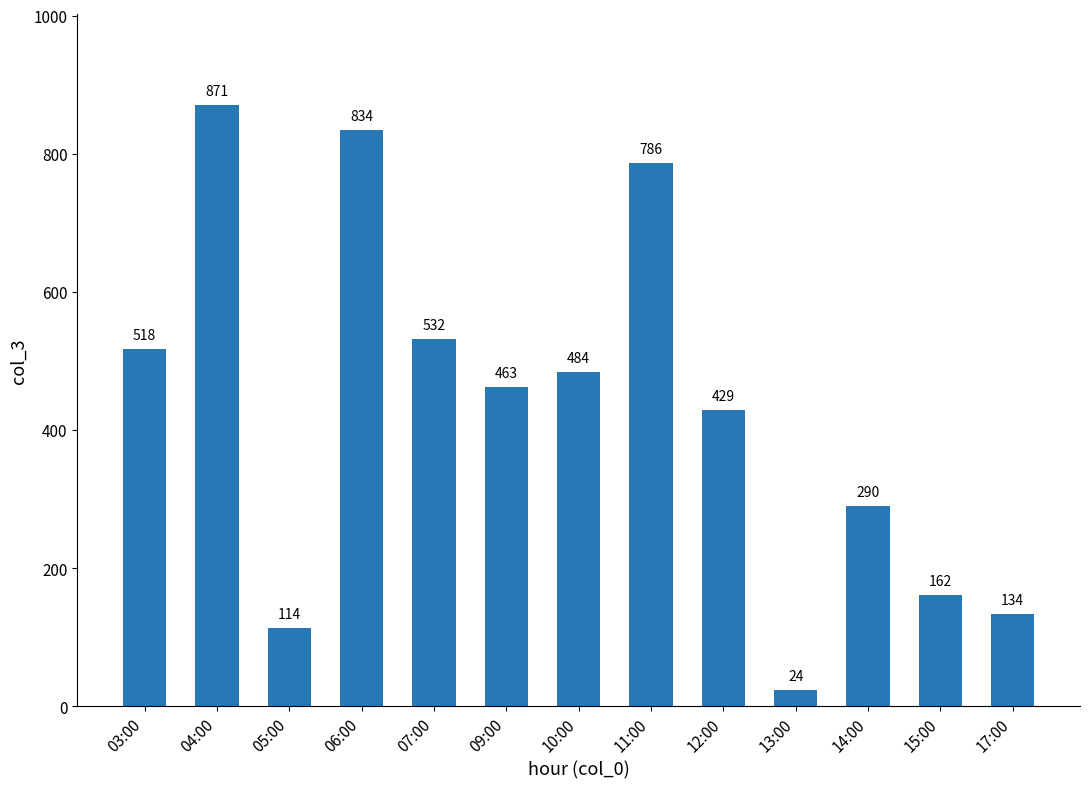

Where is the data nearest to the value 447?

09:00